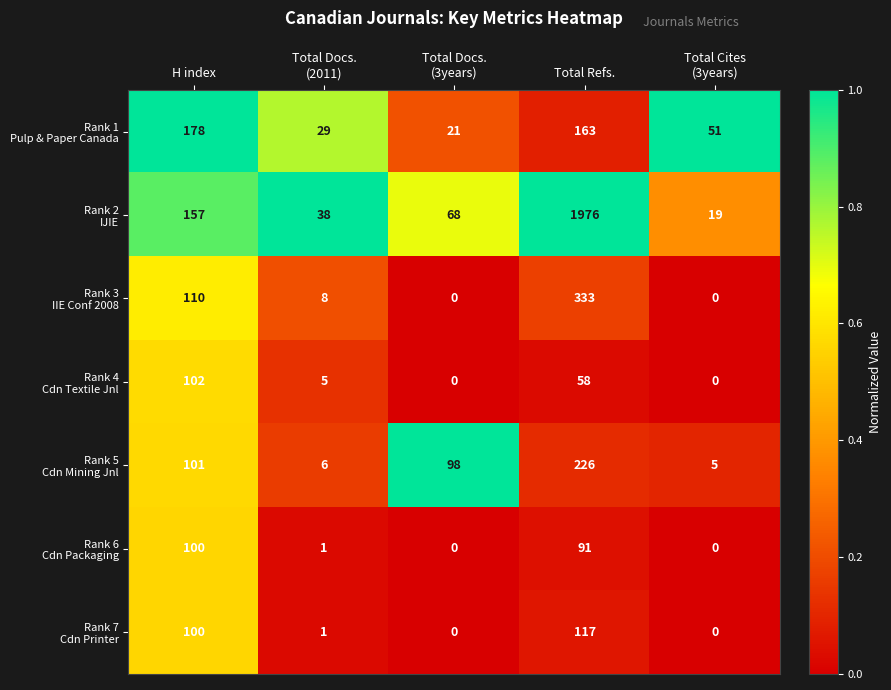

At which category is the sum across all series the highest?

Total Refs.